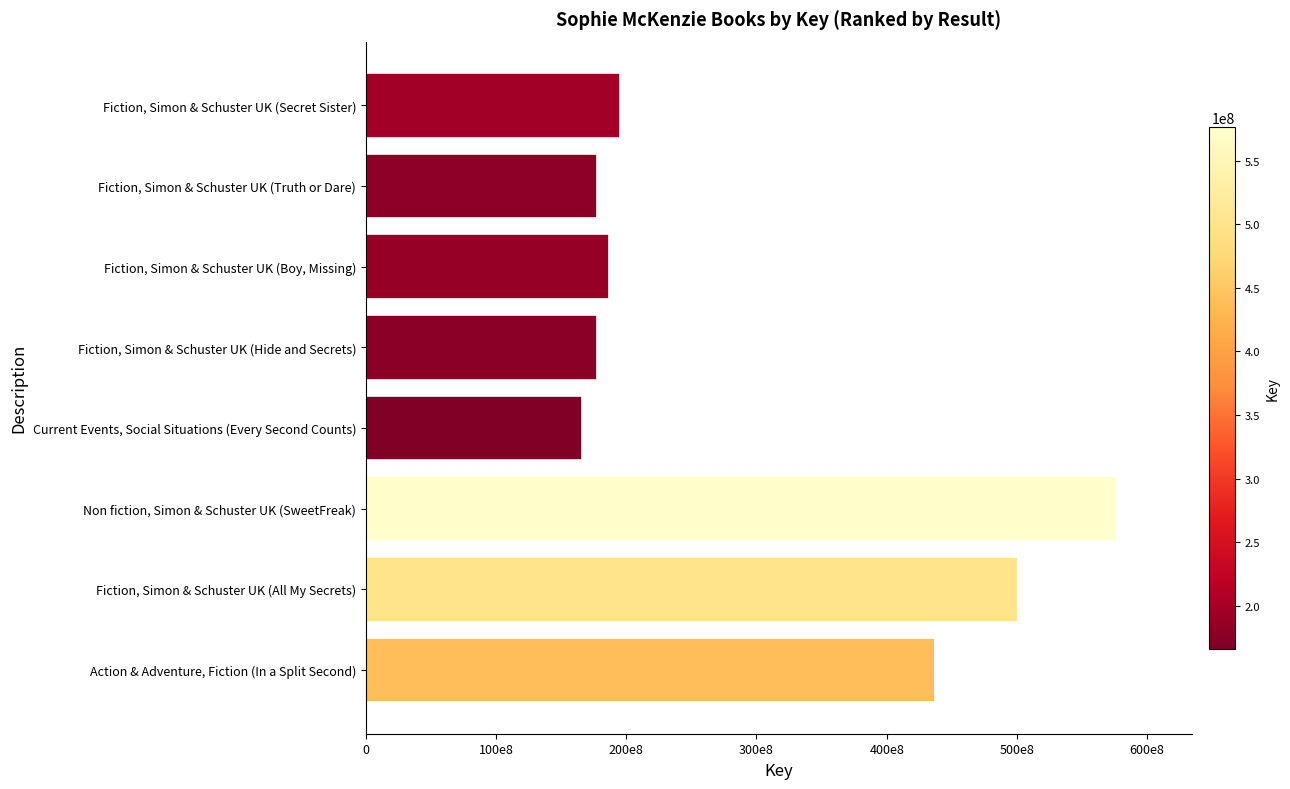

How many bars are there in total?

8